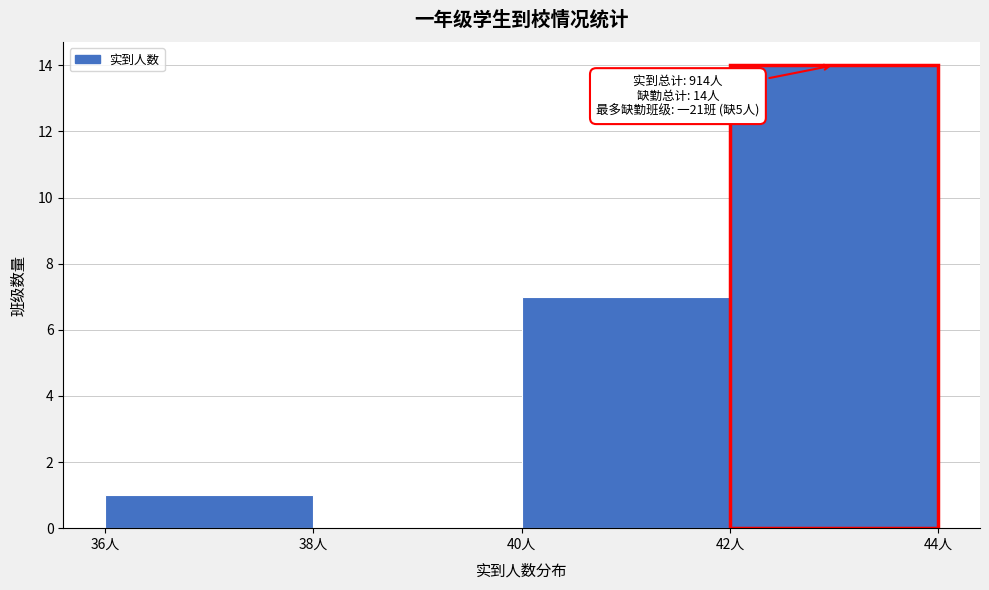

Which range on the x-axis has the tallest bar?

42 to 44